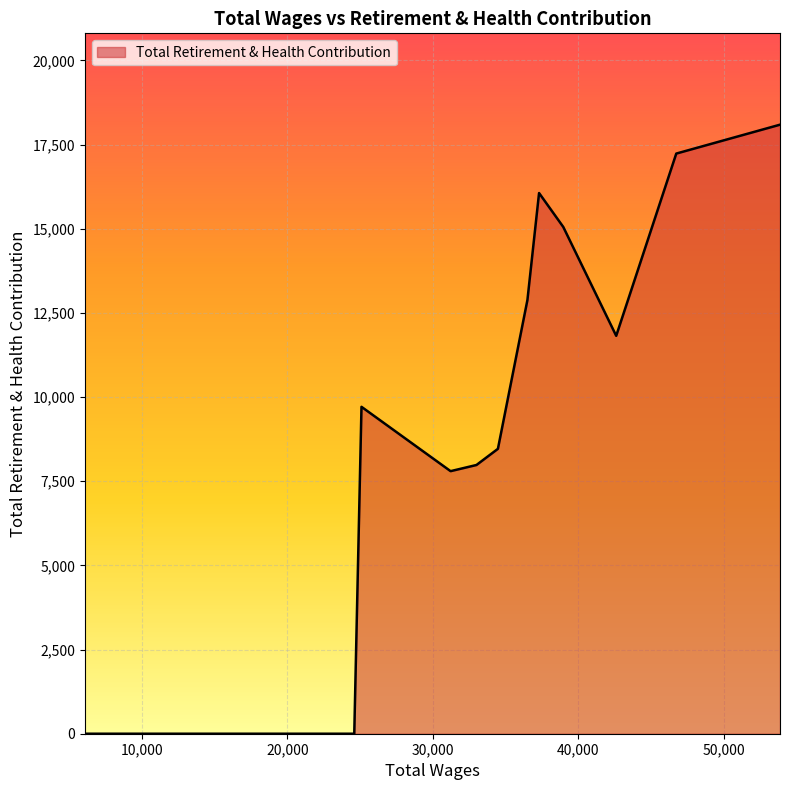

What is the greatest value displayed?

18090